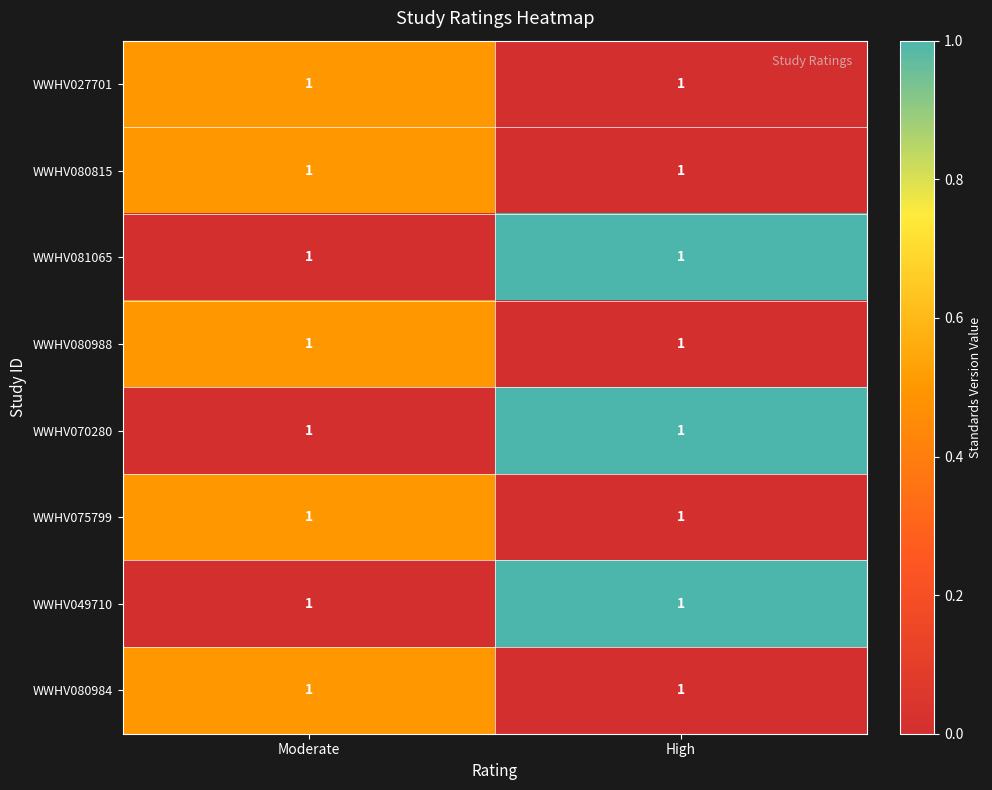

Is it true that WWHV081065 equals 0.0 at Moderate?

True